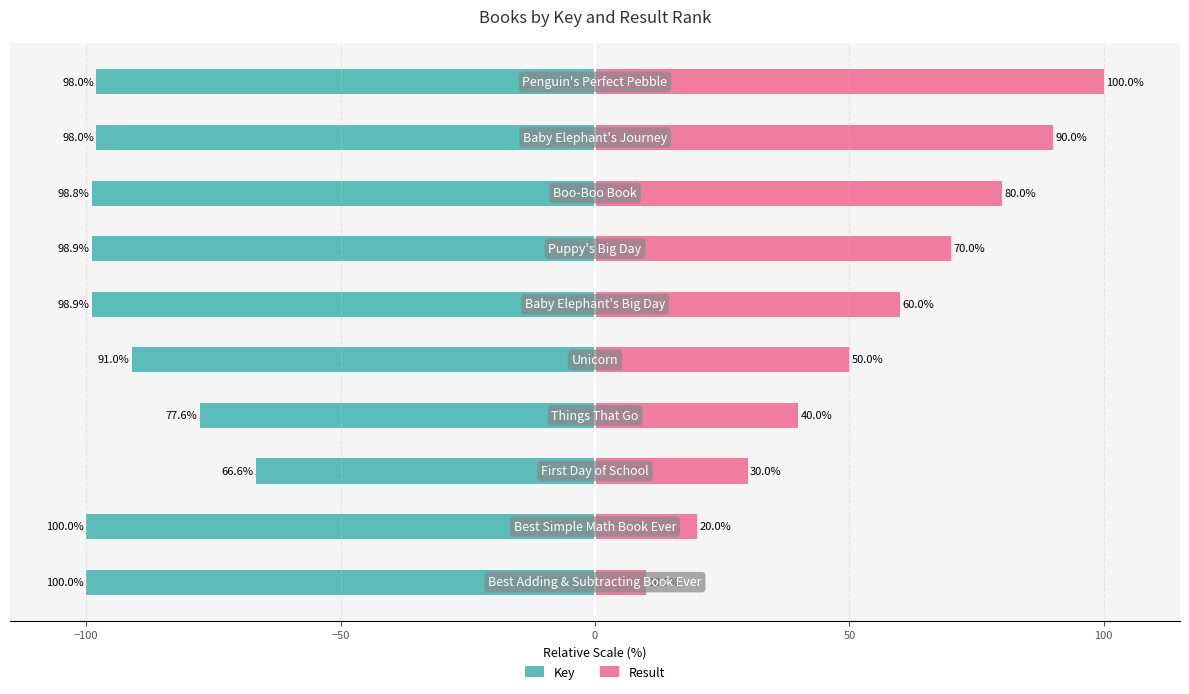

The value of Key at −100 is -100.0. True or false?

True